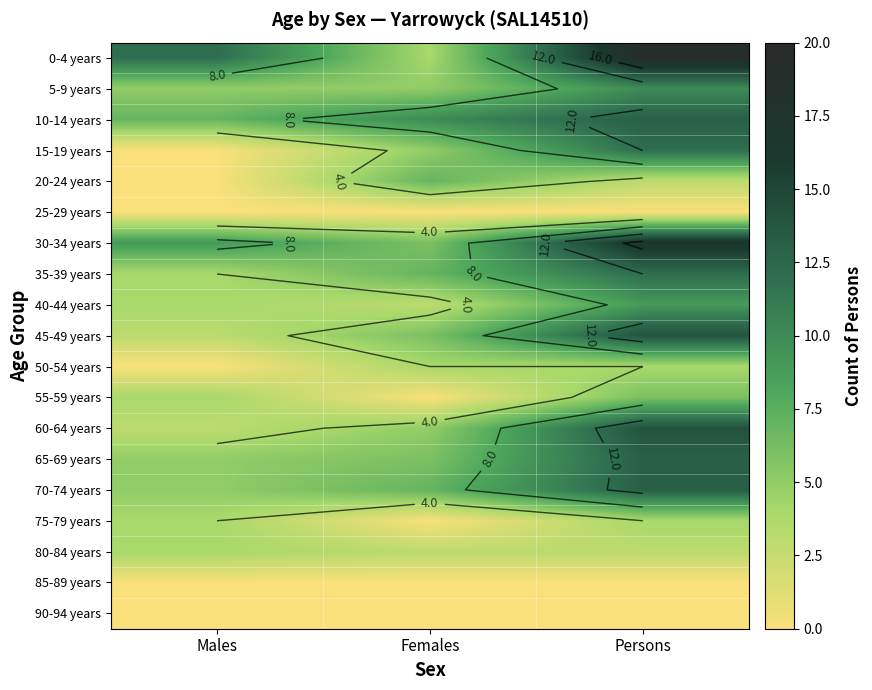

How many series are shown in this chart?

19